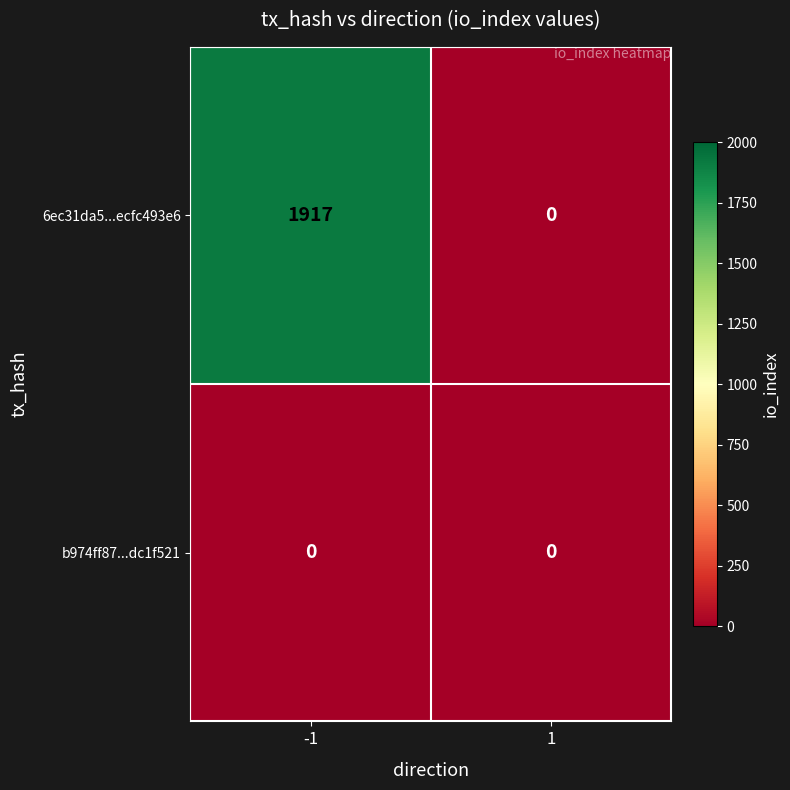

How many distinct data groups are displayed?

2